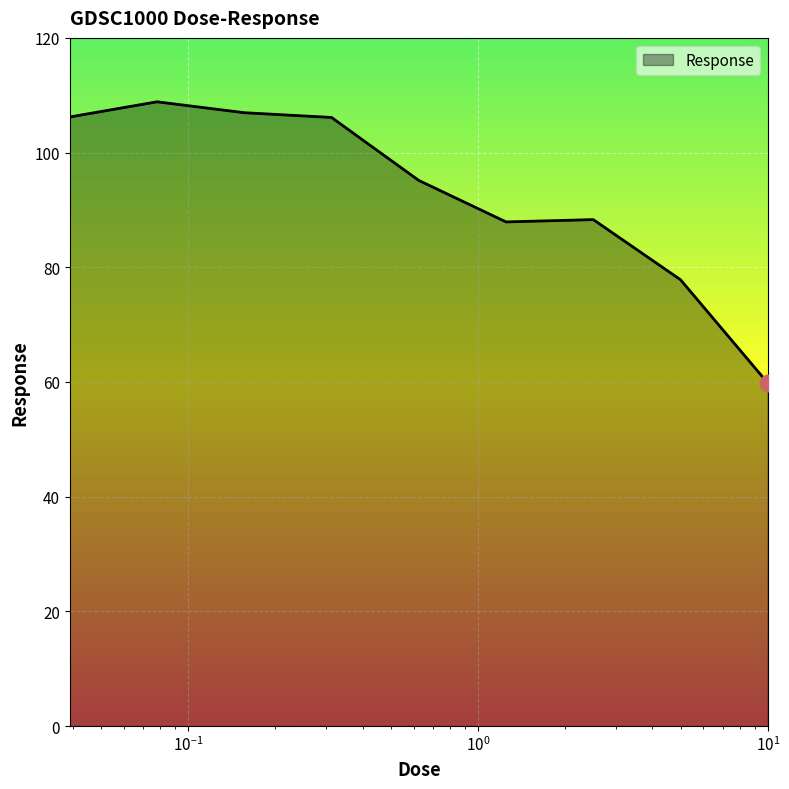

What is the difference between the maximum and minimum values?

49.0